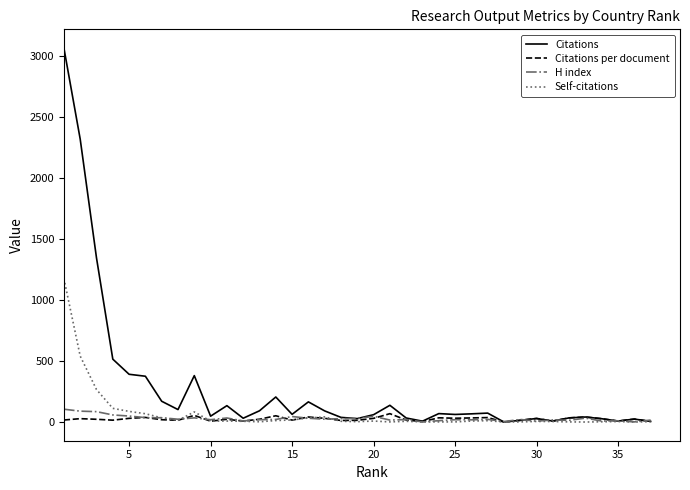

Which series has the largest range (max minus min)?

Citations